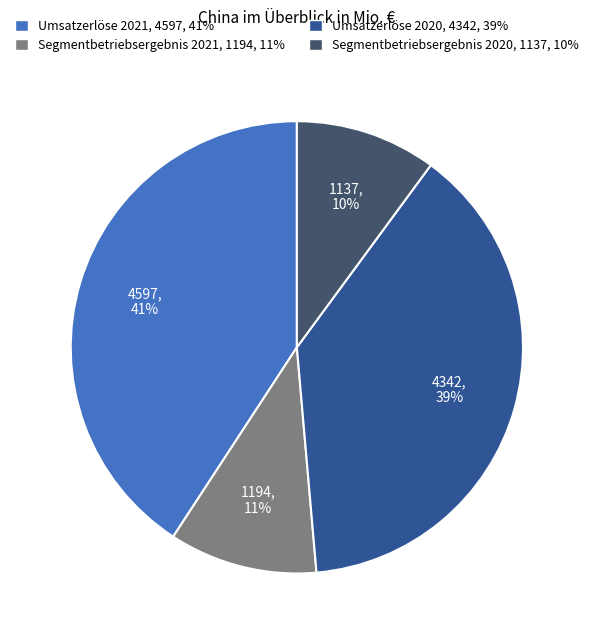

Is it true that Umsatzerlöse 2021 is 41% of the pie?

True